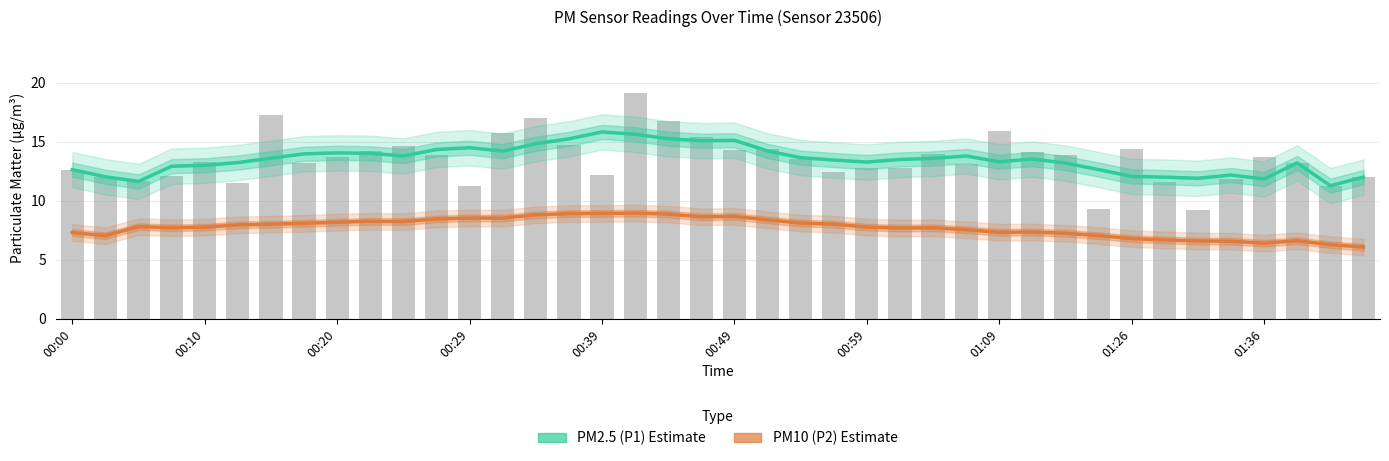

What is the maximum value for PM2.5 (P1) Estimate?

15.8